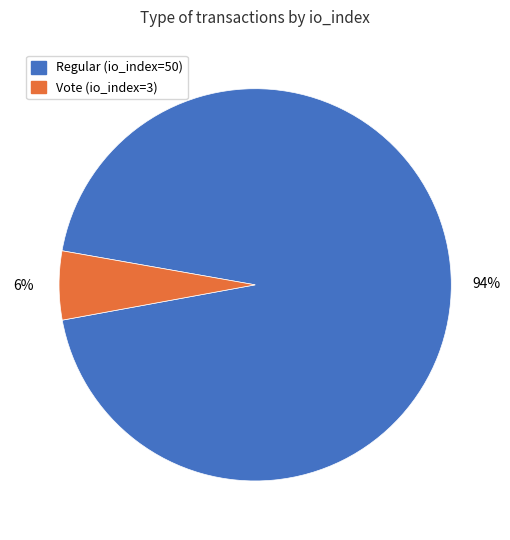

How many slices are in this pie chart?

2